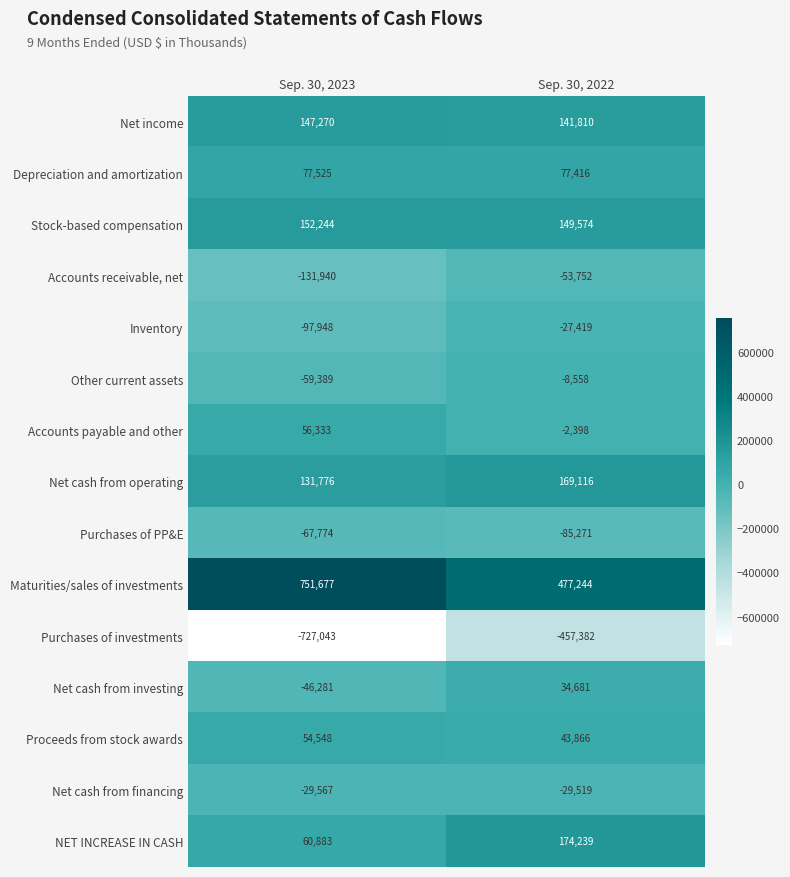

Reading left to right, extract all data points from this chart.

Net income: 147270	141810
Depreciation and amortization: 77525	77416
Stock-based compensation: 152244	149574
Accounts receivable, net: -131940	-53752
Inventory: -97948	-27419
Other current assets: -59389	-8558
Accounts payable and other: 56333	-2398
Net cash from operating: 131776	169116
Purchases of PP&E: -67774	-85271
Maturities/sales of investments: 751677	477244
Purchases of investments: -727043	-457382
Net cash from investing: -46281	34681
Proceeds from stock awards: 54548	43866
Net cash from financing: -29567	-29519
NET INCREASE IN CASH: 60883	174239